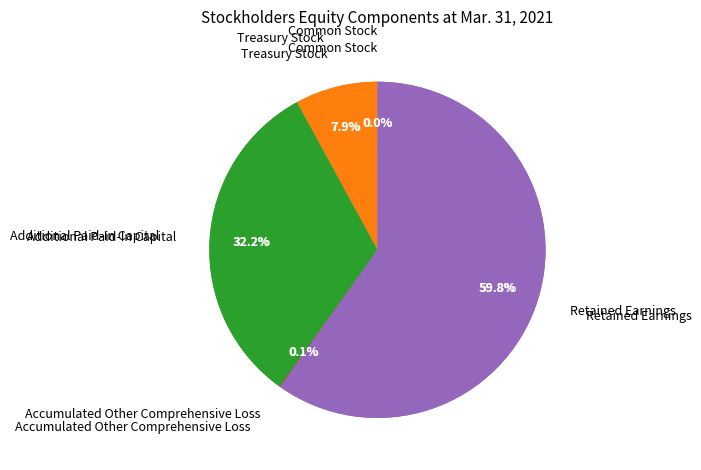

What is the change in value from Common Stock to Additional Paid-In Capital?

+912383